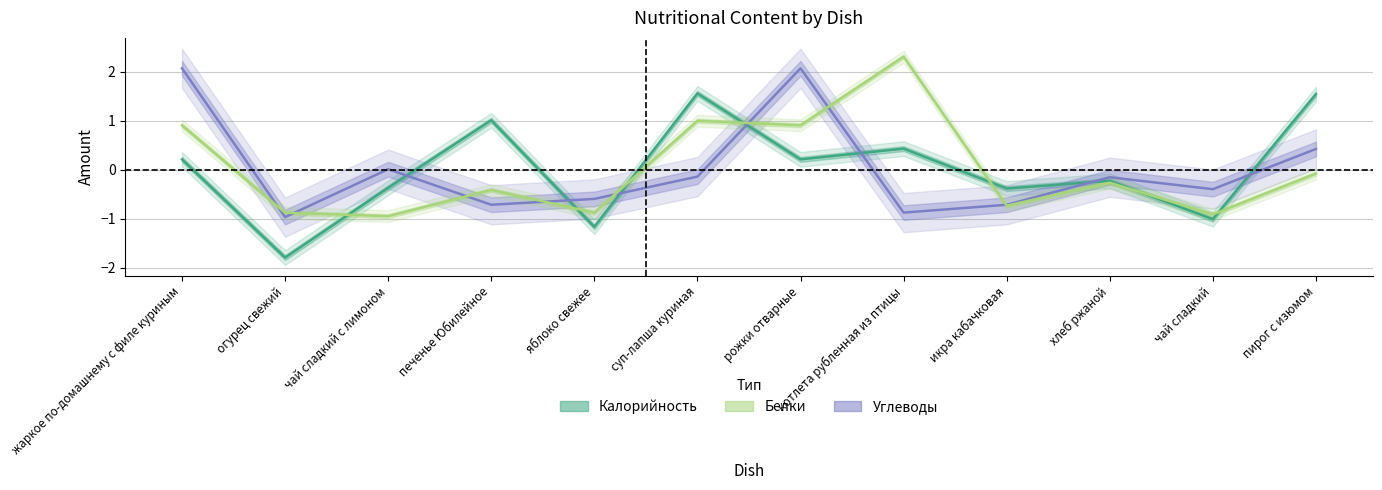

How many values in the Углеводы series exceed 0?

4